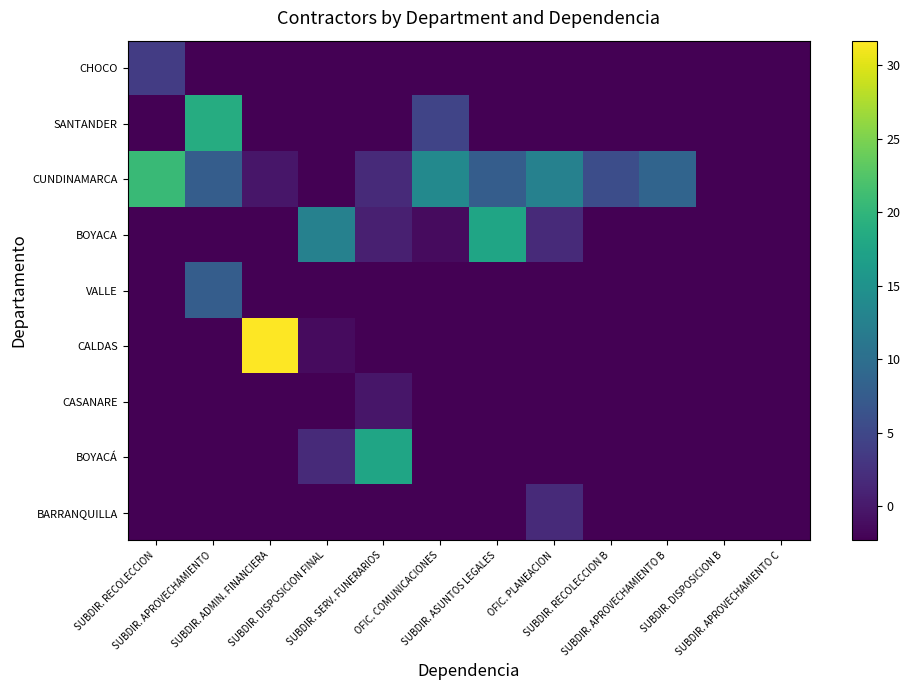

Reading right to left, extract all data points from this chart.

CHOCO: SUBDIR. APROVECHAMIENTO C=-2.3	SUBDIR. DISPOSICION B=-2.3	SUBDIR. APROVECHAMIENTO B=-2.3	SUBDIR. RECOLECCION B=-2.3	OFIC. PLANEACION=-2.3	SUBDIR. ASUNTOS LEGALES=-2.3	OFIC. COMUNICACIONES=-2.3	SUBDIR. SERV. FUNERARIOS=-2.3	SUBDIR. DISPOSICION FINAL=-2.3	SUBDIR. ADMIN. FINANCIERA=-2.3	SUBDIR. APROVECHAMIENTO=-2.3	SUBDIR. RECOLECCION=3.7
SANTANDER: SUBDIR. APROVECHAMIENTO C=-2.3	SUBDIR. DISPOSICION B=-2.3	SUBDIR. APROVECHAMIENTO B=-2.3	SUBDIR. RECOLECCION B=-2.3	OFIC. PLANEACION=-2.3	SUBDIR. ASUNTOS LEGALES=-2.3	OFIC. COMUNICACIONES=4.7	SUBDIR. SERV. FUNERARIOS=-2.3	SUBDIR. DISPOSICION FINAL=-2.3	SUBDIR. ADMIN. FINANCIERA=-2.3	SUBDIR. APROVECHAMIENTO=18.7	SUBDIR. RECOLECCION=-2.3
CUNDINAMARCA: SUBDIR. APROVECHAMIENTO C=-2.3	SUBDIR. DISPOSICION B=-2.3	SUBDIR. APROVECHAMIENTO B=8.7	SUBDIR. RECOLECCION B=5.7	OFIC. PLANEACION=12.7	SUBDIR. ASUNTOS LEGALES=7.7	OFIC. COMUNICACIONES=13.7	SUBDIR. SERV. FUNERARIOS=1.7	SUBDIR. DISPOSICION FINAL=-2.3	SUBDIR. ADMIN. FINANCIERA=-0.3	SUBDIR. APROVECHAMIENTO=7.7	SUBDIR. RECOLECCION=20.7
BOYACA: SUBDIR. APROVECHAMIENTO C=-2.3	SUBDIR. DISPOSICION B=-2.3	SUBDIR. APROVECHAMIENTO B=-2.3	SUBDIR. RECOLECCION B=-2.3	OFIC. PLANEACION=1.7	SUBDIR. ASUNTOS LEGALES=17.7	OFIC. COMUNICACIONES=-1.3	SUBDIR. SERV. FUNERARIOS=0.7	SUBDIR. DISPOSICION FINAL=12.7	SUBDIR. ADMIN. FINANCIERA=-2.3	SUBDIR. APROVECHAMIENTO=-2.3	SUBDIR. RECOLECCION=-2.3
VALLE: SUBDIR. APROVECHAMIENTO C=-2.3	SUBDIR. DISPOSICION B=-2.3	SUBDIR. APROVECHAMIENTO B=-2.3	SUBDIR. RECOLECCION B=-2.3	OFIC. PLANEACION=-2.3	SUBDIR. ASUNTOS LEGALES=-2.3	OFIC. COMUNICACIONES=-2.3	SUBDIR. SERV. FUNERARIOS=-2.3	SUBDIR. DISPOSICION FINAL=-2.3	SUBDIR. ADMIN. FINANCIERA=-2.3	SUBDIR. APROVECHAMIENTO=7.7	SUBDIR. RECOLECCION=-2.3
CALDAS: SUBDIR. APROVECHAMIENTO C=-2.3	SUBDIR. DISPOSICION B=-2.3	SUBDIR. APROVECHAMIENTO B=-2.3	SUBDIR. RECOLECCION B=-2.3	OFIC. PLANEACION=-2.3	SUBDIR. ASUNTOS LEGALES=-2.3	OFIC. COMUNICACIONES=-2.3	SUBDIR. SERV. FUNERARIOS=-2.3	SUBDIR. DISPOSICION FINAL=-1.3	SUBDIR. ADMIN. FINANCIERA=31.7	SUBDIR. APROVECHAMIENTO=-2.3	SUBDIR. RECOLECCION=-2.3
CASANARE: SUBDIR. APROVECHAMIENTO C=-2.3	SUBDIR. DISPOSICION B=-2.3	SUBDIR. APROVECHAMIENTO B=-2.3	SUBDIR. RECOLECCION B=-2.3	OFIC. PLANEACION=-2.3	SUBDIR. ASUNTOS LEGALES=-2.3	OFIC. COMUNICACIONES=-2.3	SUBDIR. SERV. FUNERARIOS=-0.3	SUBDIR. DISPOSICION FINAL=-2.3	SUBDIR. ADMIN. FINANCIERA=-2.3	SUBDIR. APROVECHAMIENTO=-2.3	SUBDIR. RECOLECCION=-2.3
BOYACÁ: SUBDIR. APROVECHAMIENTO C=-2.3	SUBDIR. DISPOSICION B=-2.3	SUBDIR. APROVECHAMIENTO B=-2.3	SUBDIR. RECOLECCION B=-2.3	OFIC. PLANEACION=-2.3	SUBDIR. ASUNTOS LEGALES=-2.3	OFIC. COMUNICACIONES=-2.3	SUBDIR. SERV. FUNERARIOS=17.7	SUBDIR. DISPOSICION FINAL=1.7	SUBDIR. ADMIN. FINANCIERA=-2.3	SUBDIR. APROVECHAMIENTO=-2.3	SUBDIR. RECOLECCION=-2.3
BARRANQUILLA: SUBDIR. APROVECHAMIENTO C=-2.3	SUBDIR. DISPOSICION B=-2.3	SUBDIR. APROVECHAMIENTO B=-2.3	SUBDIR. RECOLECCION B=-2.3	OFIC. PLANEACION=1.7	SUBDIR. ASUNTOS LEGALES=-2.3	OFIC. COMUNICACIONES=-2.3	SUBDIR. SERV. FUNERARIOS=-2.3	SUBDIR. DISPOSICION FINAL=-2.3	SUBDIR. ADMIN. FINANCIERA=-2.3	SUBDIR. APROVECHAMIENTO=-2.3	SUBDIR. RECOLECCION=-2.3